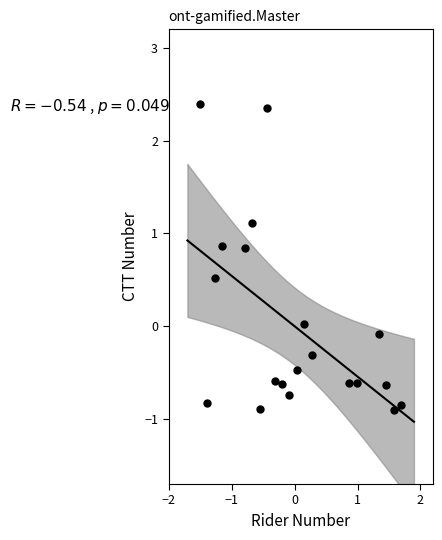

What is the range of X values (max minus min)?

3.2